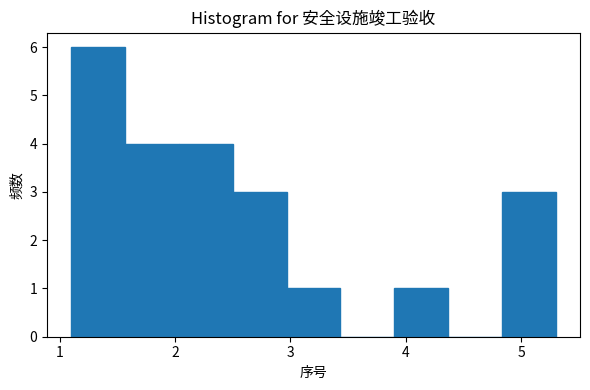

What is the height of the bar covering 1.1 to 1.6 on the x-axis? Neither the bar edges nor the heights are printed on the chart, so give them approximately, as read against the axes.

6